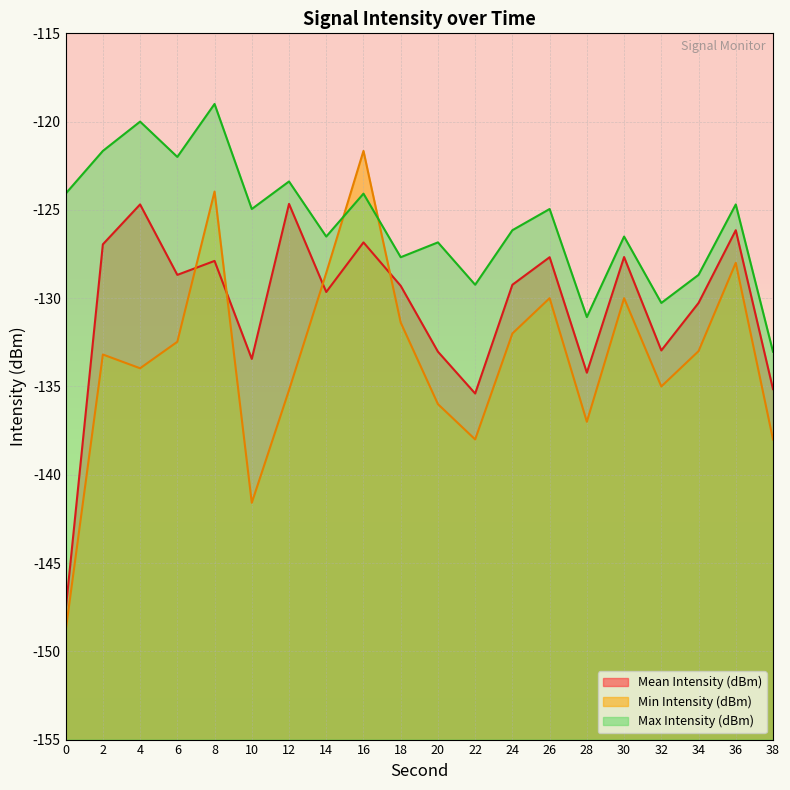

At 6, list the series in order from smallest to largest.

Min Intensity (dBm) (line), Mean Intensity (dBm) (line), Max Intensity (dBm) (line)